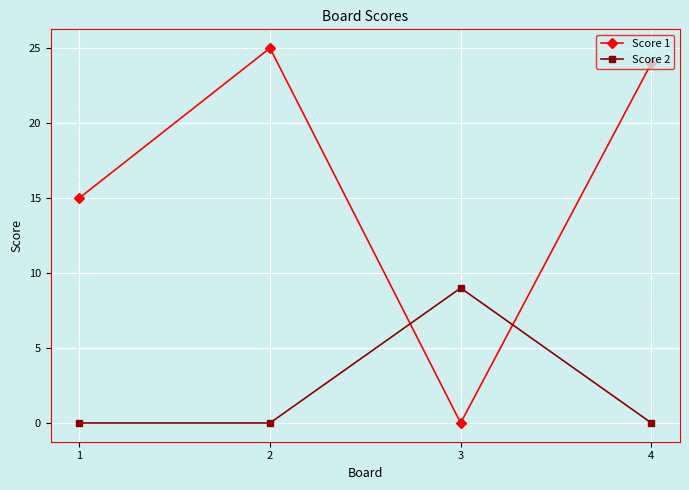

How many distinct data groups are displayed?

2